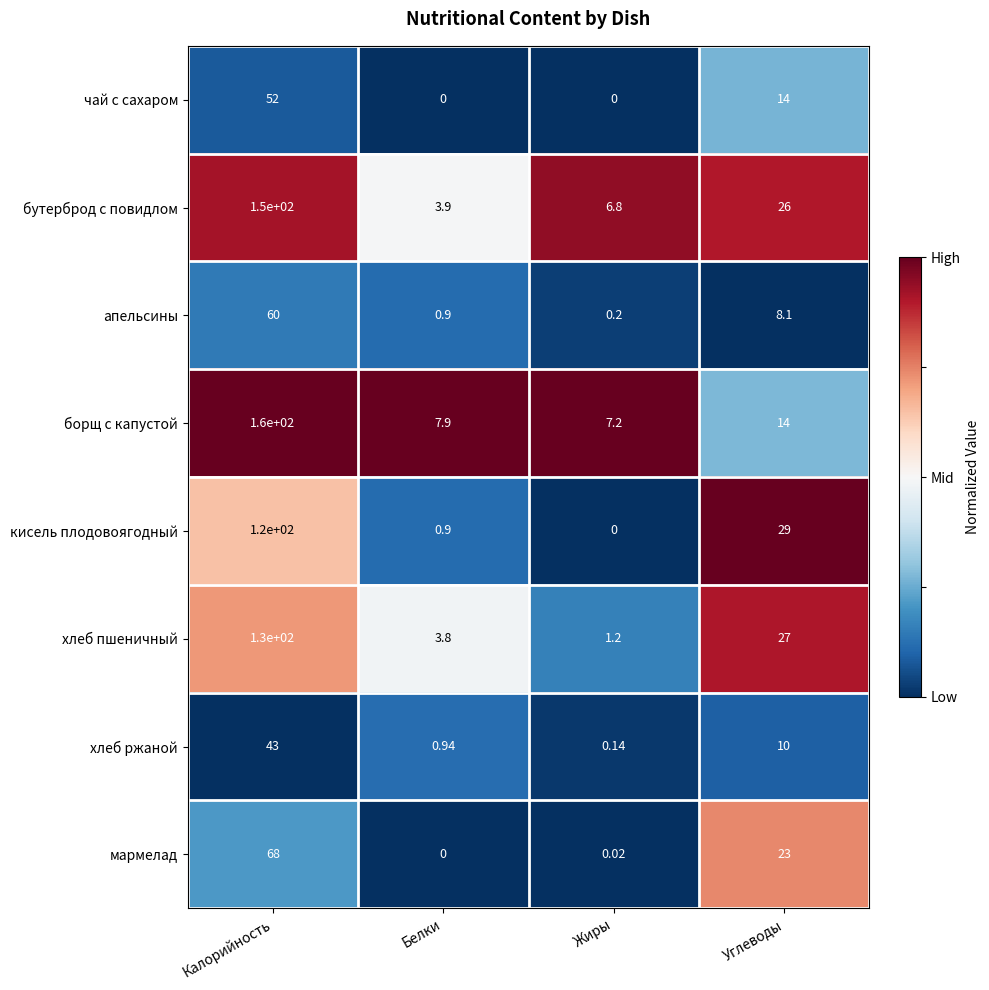

List the series in order of their peak value, lowest first.

хлеб ржаной, чай с сахаром, апельсины, мармелад, кисель плодовоягодный, хлеб пшеничный, бутерброд с повидлом, борщ с капустой